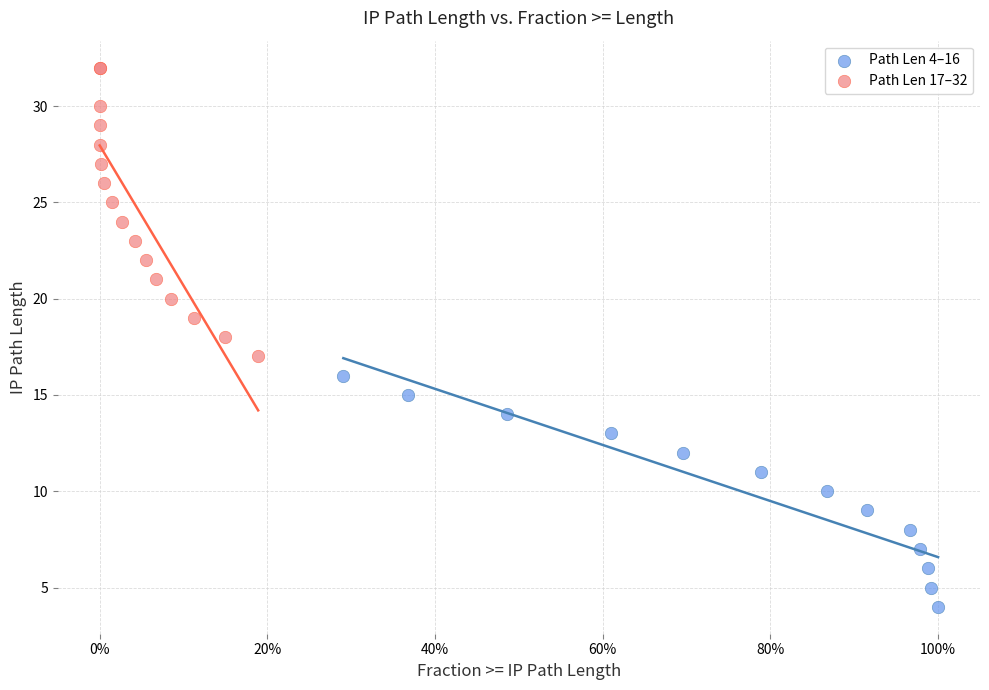

Which series contains the highest Y value?

Path Len 17–32